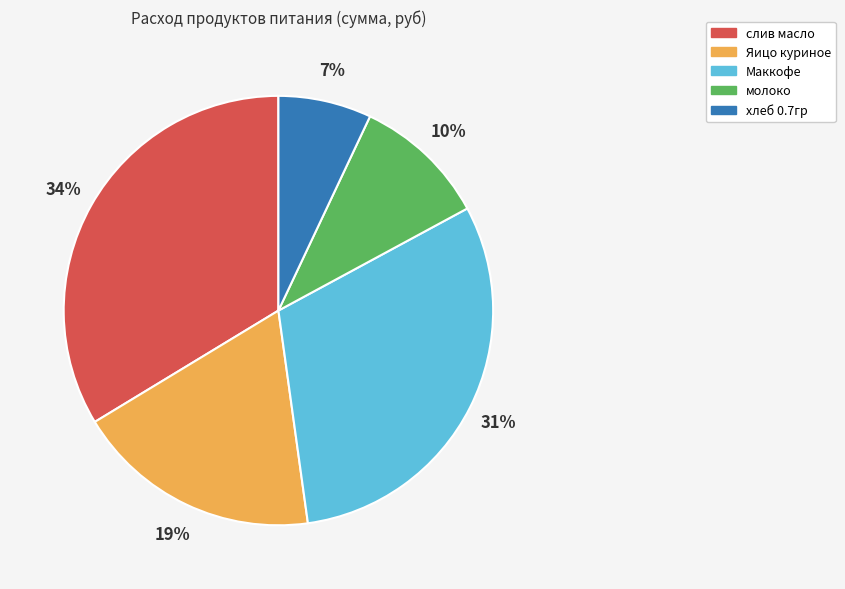

Rank the categories by value from lowest to highest.

хлеб 0.7гр, молоко, Яицо куриное, Маккофе, слив масло